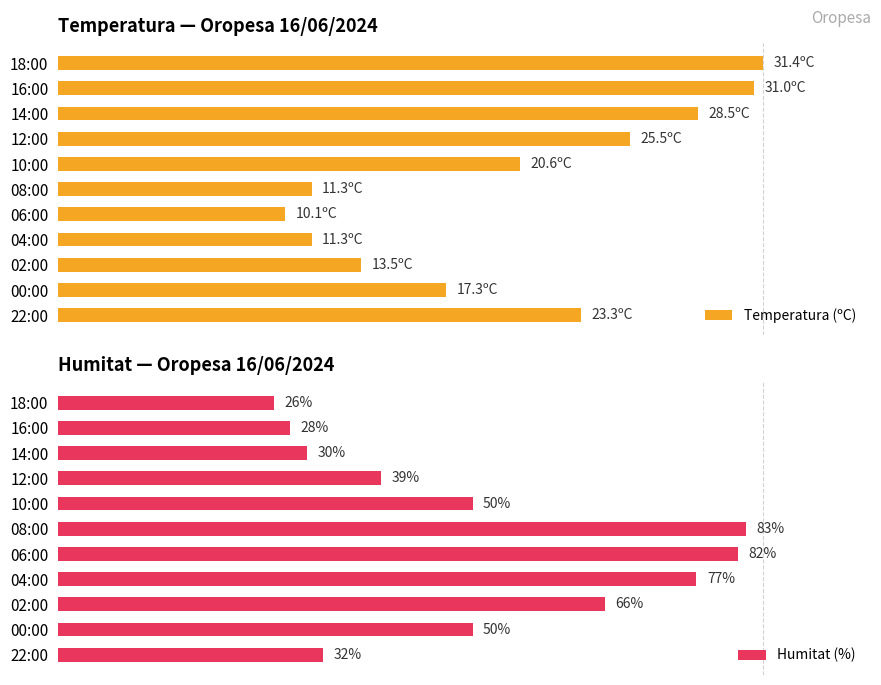

What are all the series names shown in the legend?

Temperatura (ºC), Humitat (%)